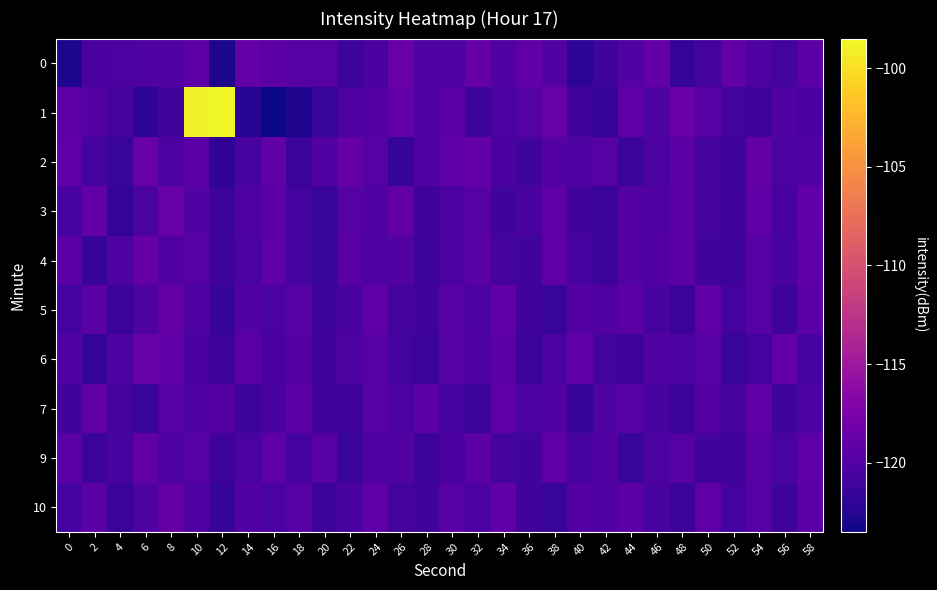

Count the number of categories in the chart.

30